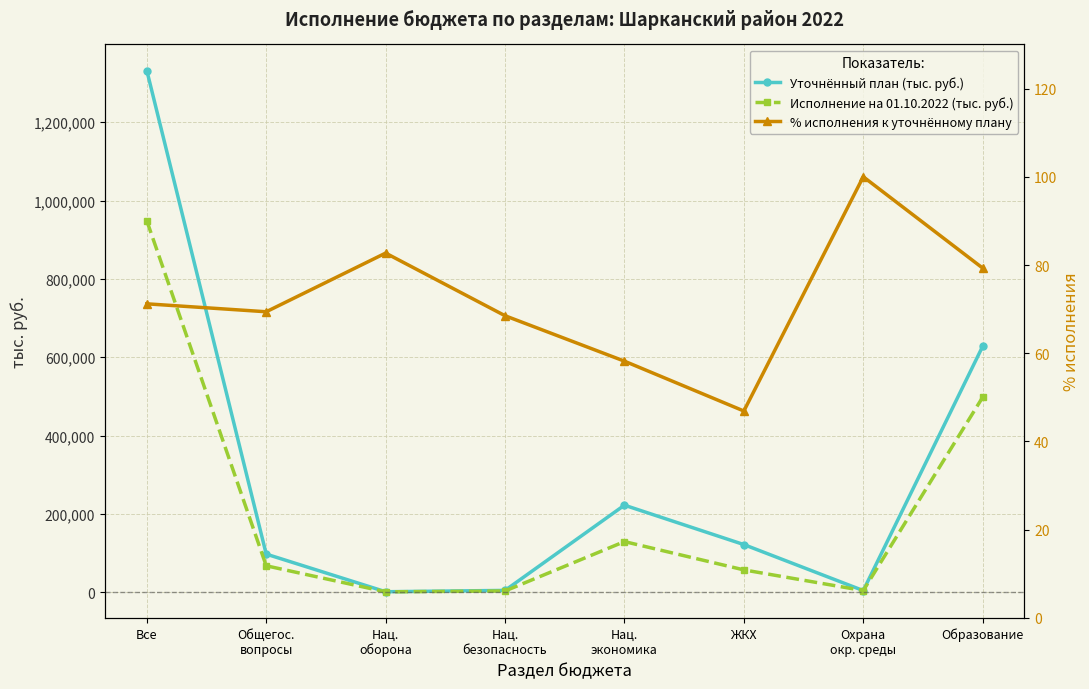

What is the label of the 3rd point from the right?

ЖКХ